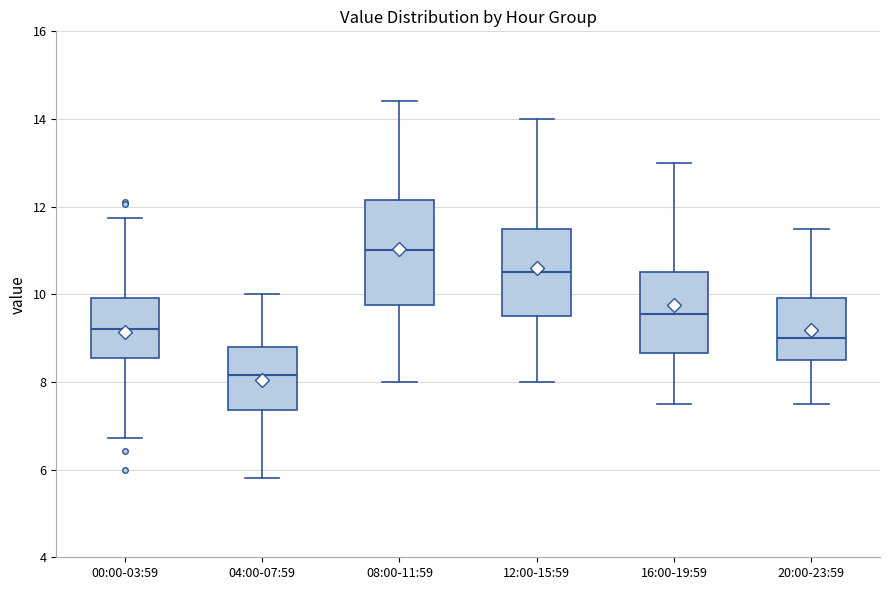

Reading left to right, read every box against the y-axis: the position of its median line, the range the box covers, and the ends of its whiskers. The values are not printed on the chart, so give them approximately, as read against the axis.

00:00-03:59: median 9.2, box 8.6 to 10.0, whiskers 6.8 to 11.8
04:00-07:59: median 8.2, box 7.4 to 8.8, whiskers 5.8 to 10.0
08:00-11:59: median 11.0, box 9.8 to 12.2, whiskers 8.0 to 14.4
12:00-15:59: median 10.6, box 9.6 to 11.6, whiskers 8.0 to 14.0
16:00-19:59: median 9.6, box 8.6 to 10.6, whiskers 7.6 to 13.0
20:00-23:59: median 9.0, box 8.6 to 10.0, whiskers 7.6 to 11.6